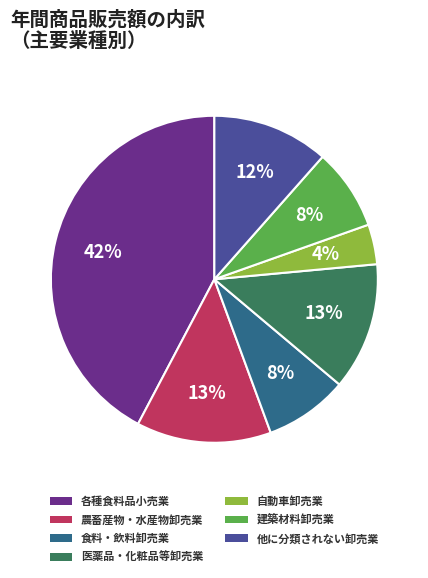

Which slice is the largest?

各種食料品小売業